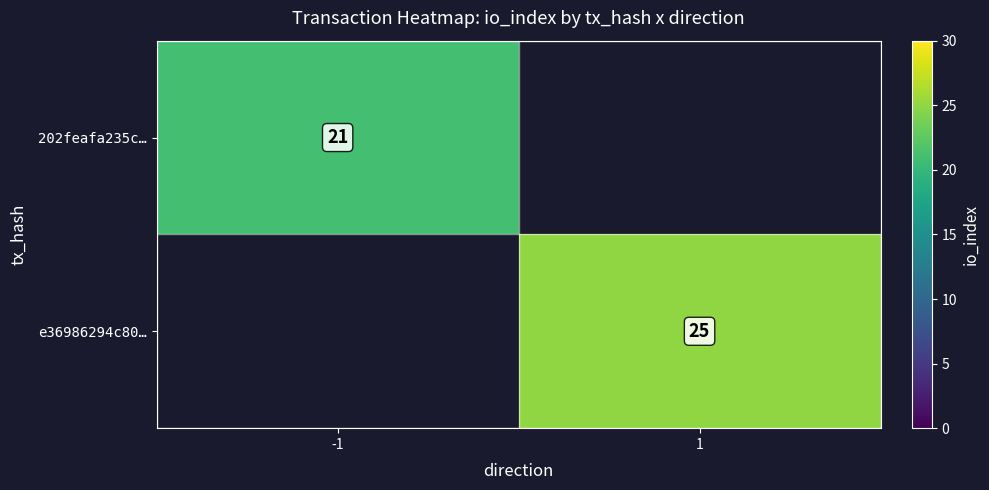

The 202feafa235c… series shows 10 at -1. True or false?

False